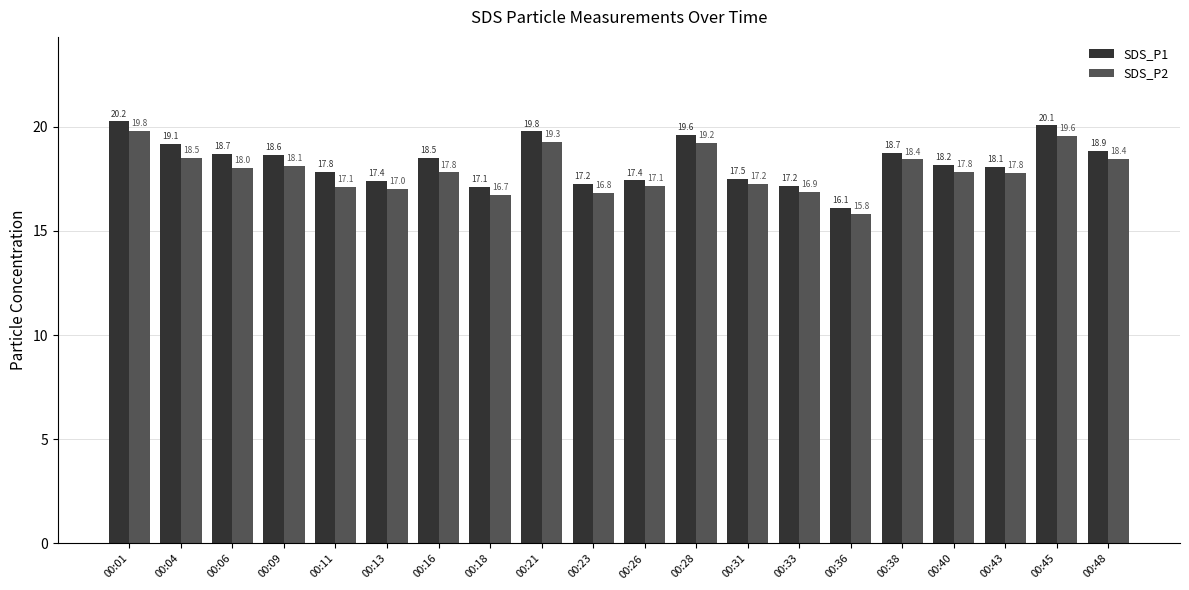

What is the lowest value of the SDS_P2 series?

15.8